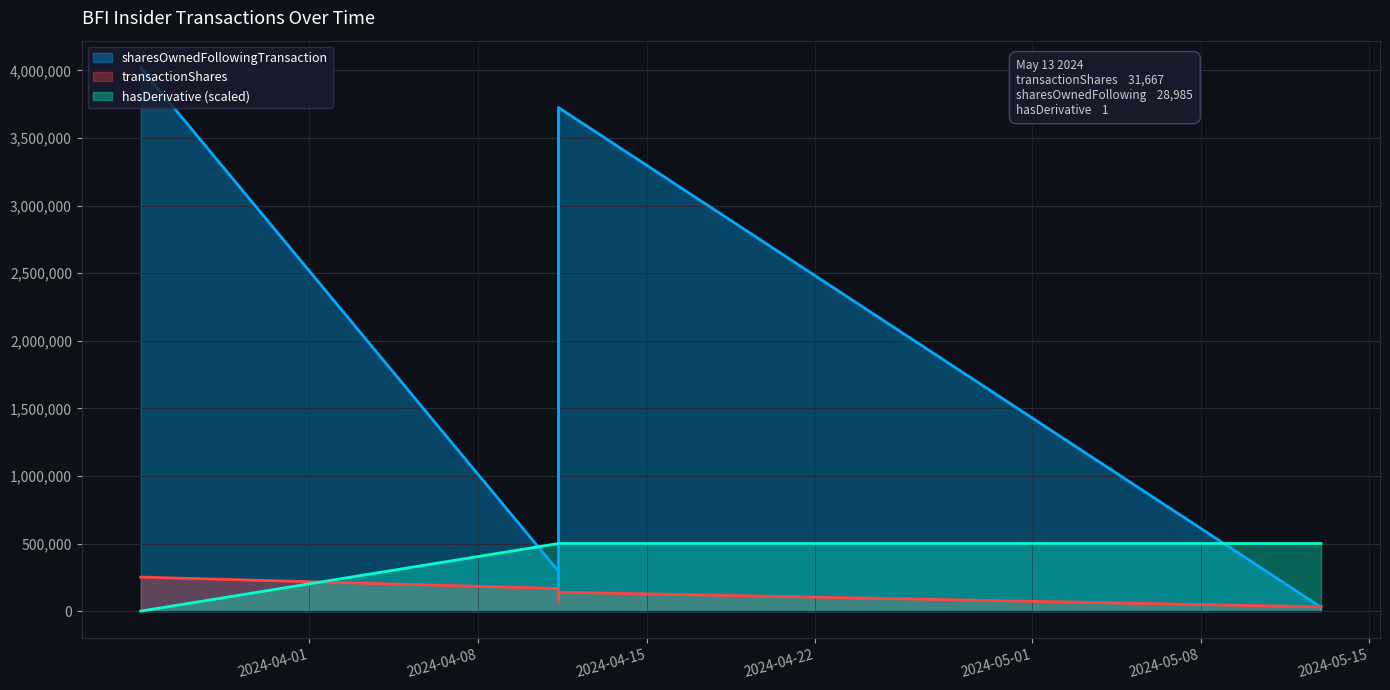

Where do hasDerivative and transactionShares first cross each other?

2024-03-25 and 2024-04-11 08:15:08